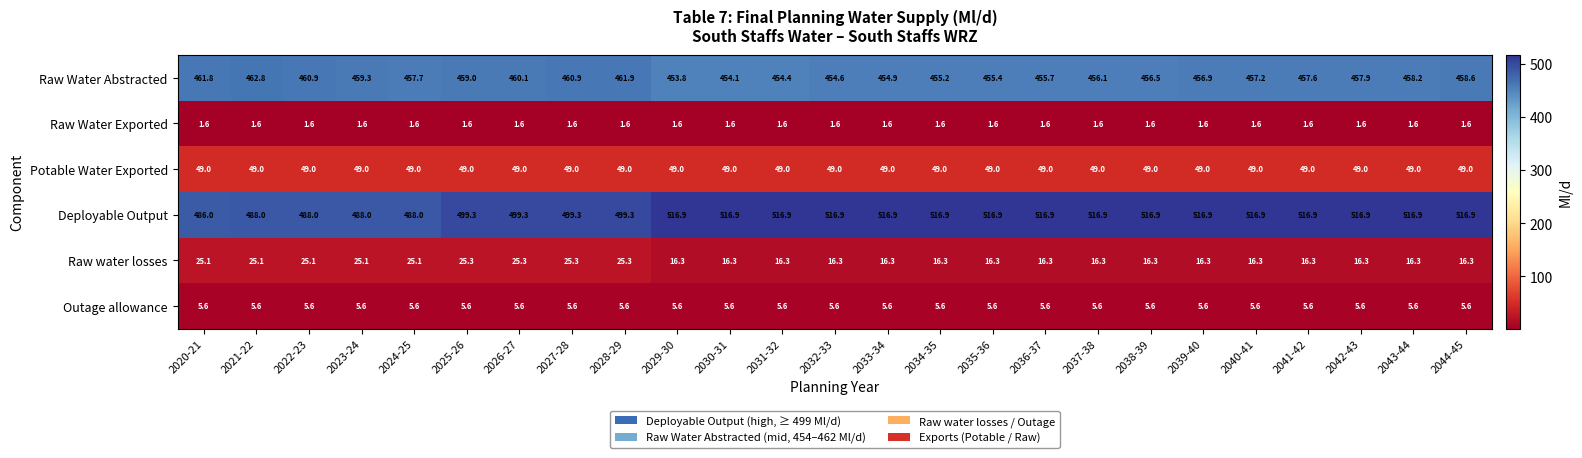

What is the minimum value for Potable Water Exported?

49.0